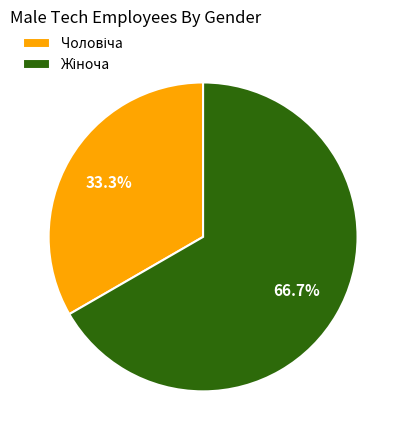

To the nearest percent, what is the difference between the largest and smallest slice percentages?

33%